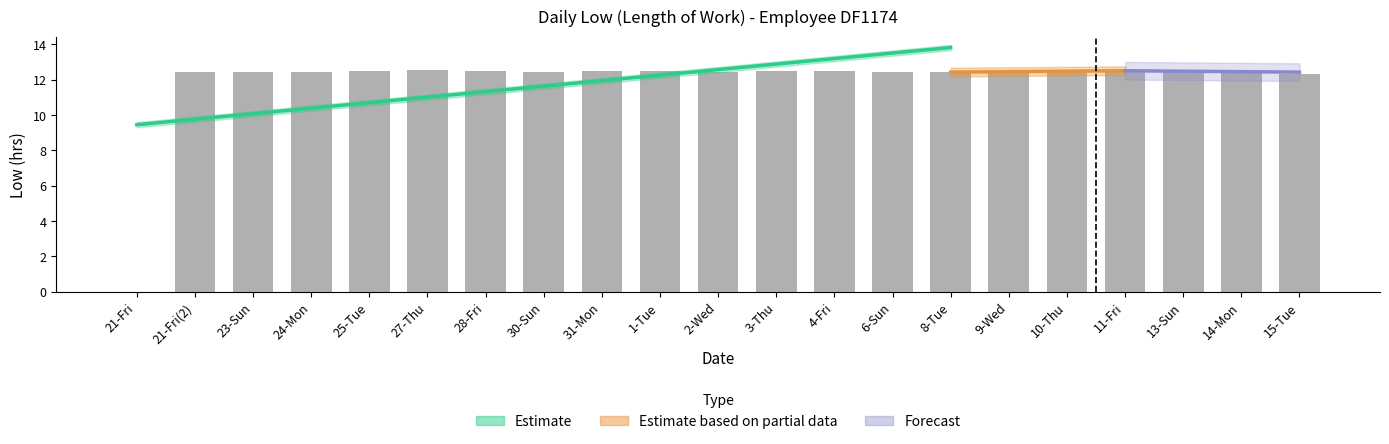

What is the difference between the maximum and minimum values?

12.6